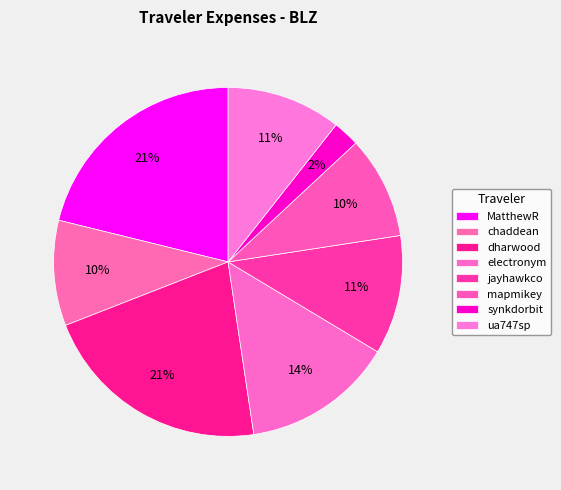

Combined, what portion of the pie is synkdorbit and dharwood?

23.9%